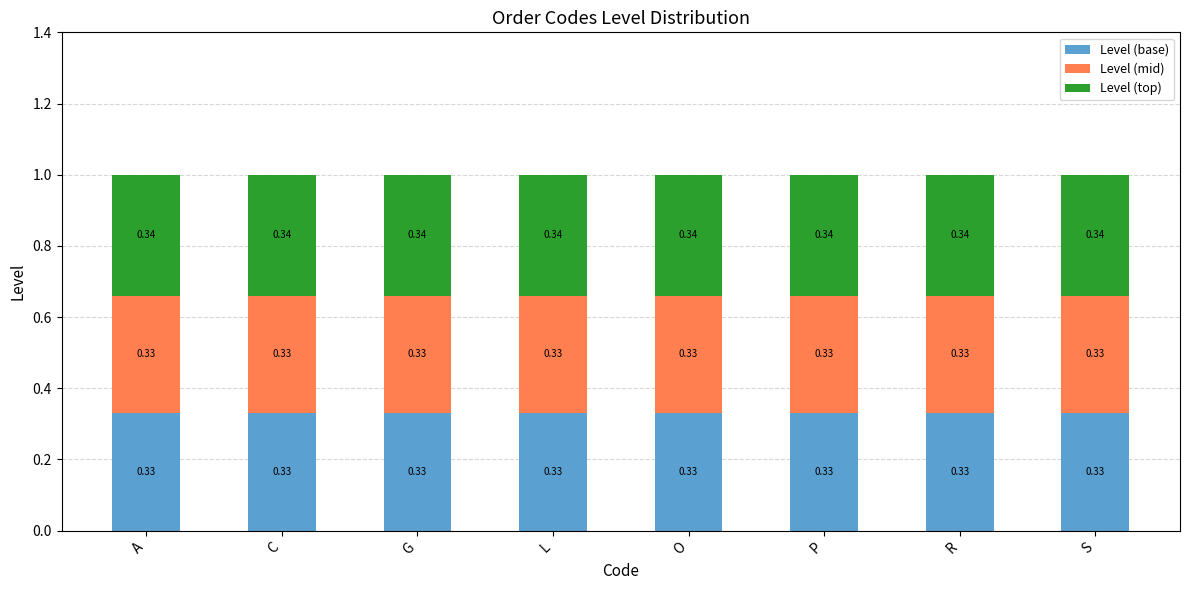

What is the total value across all series at G?

1.0